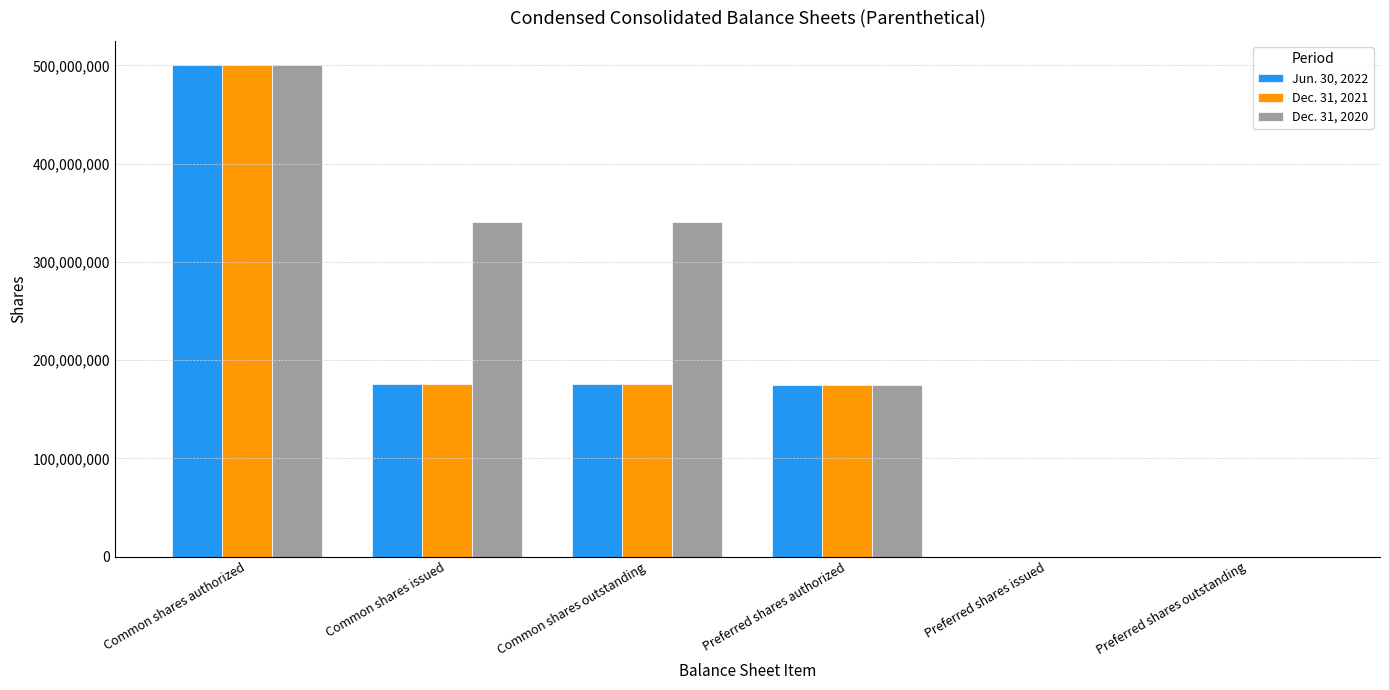

The value of Dec. 31, 2020 at Preferred shares issued is 319959125. True or false?

False